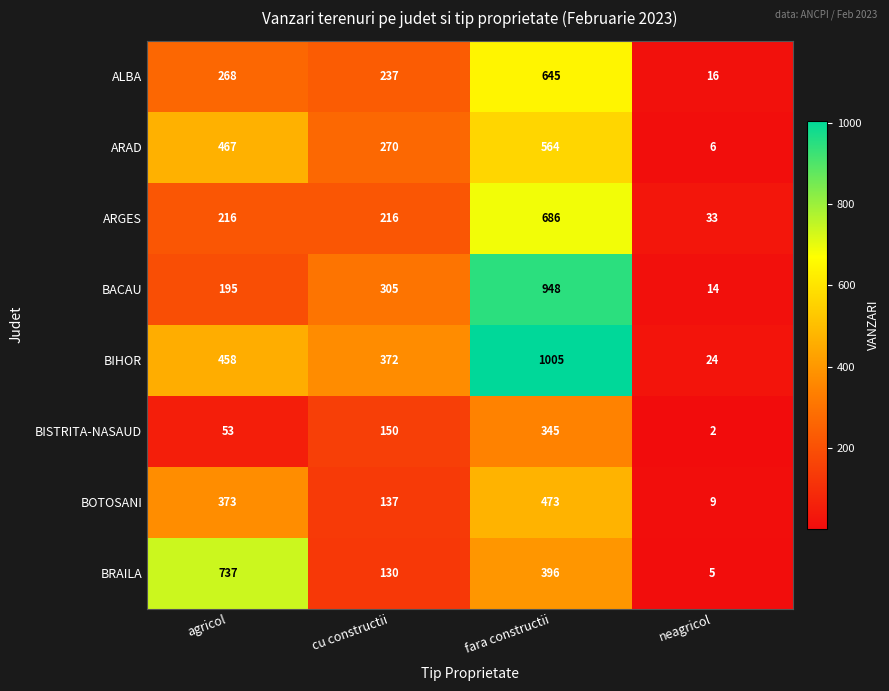

How many distinct data groups are displayed?

8